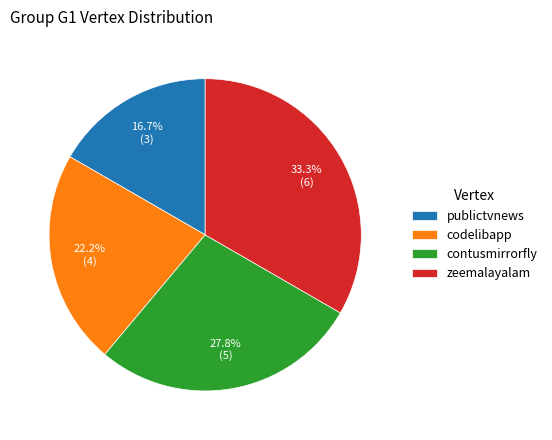

Is it true that publictvnews is 23% of the pie?

False